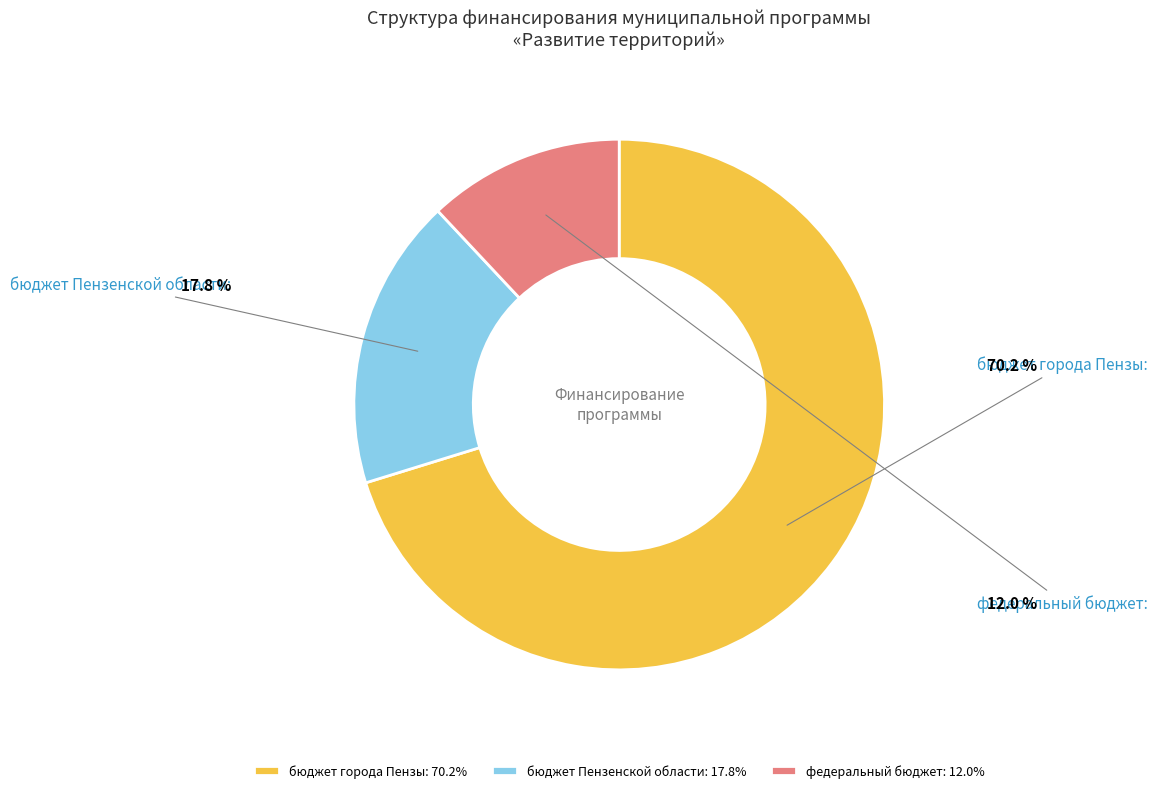

To the nearest percent, what portion does бюджет Пензенской области represent?

18%